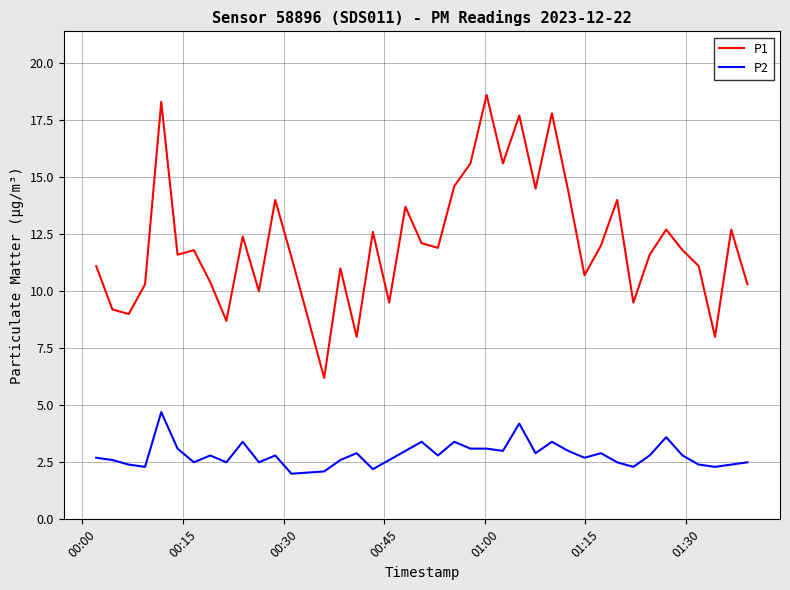

Which series has the largest total across all categories?

P1